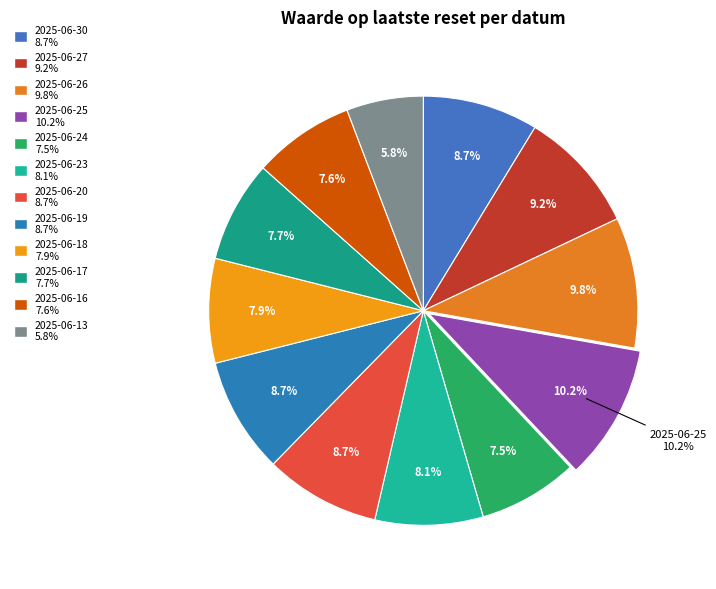

What portion of the pie excludes 2025-06-30?

91.3%